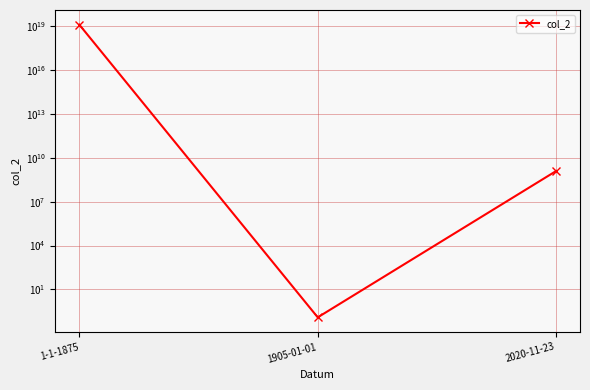

How many values exceed 1234567890?

2